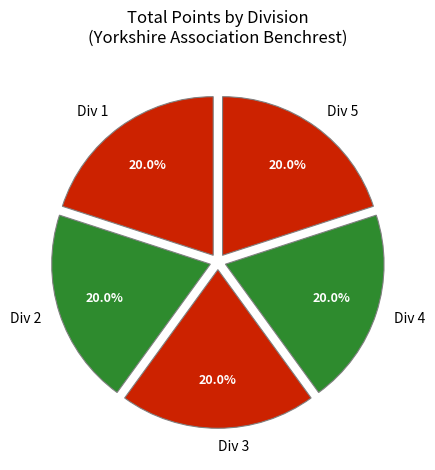

Approximately how many times larger is the value at Div 3 compared to Div 1?

1.0